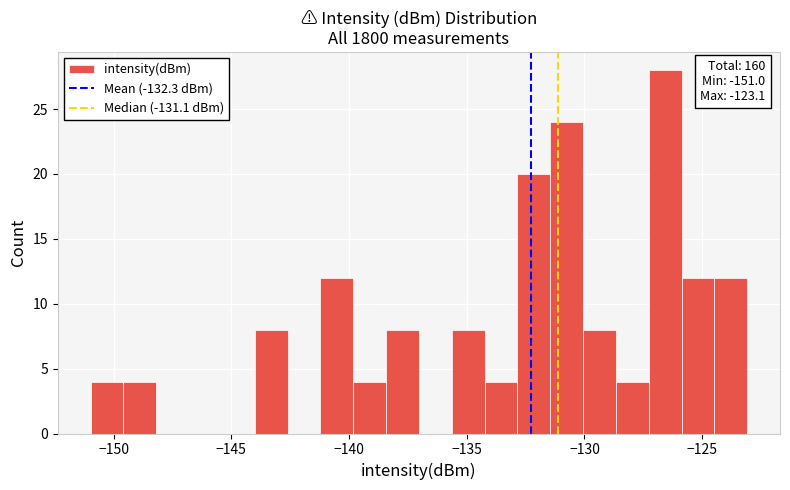

Around what value on the x-axis is the tallest bar? Give the approximate position of its centre, as read against the axis.

-126.5